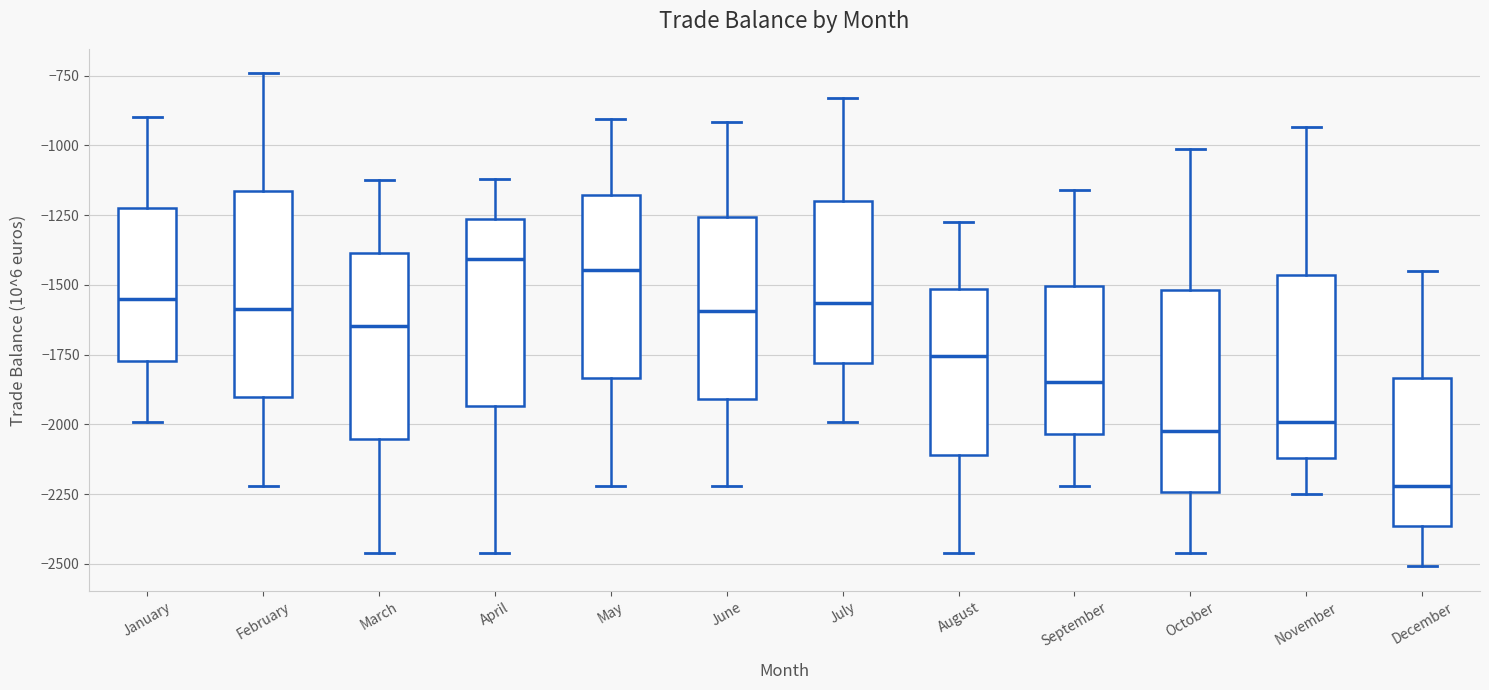

Where is the upper edge of the box for August on the y-axis? The values are not printed on the chart, so give them approximately, as read against the axis.

-1500